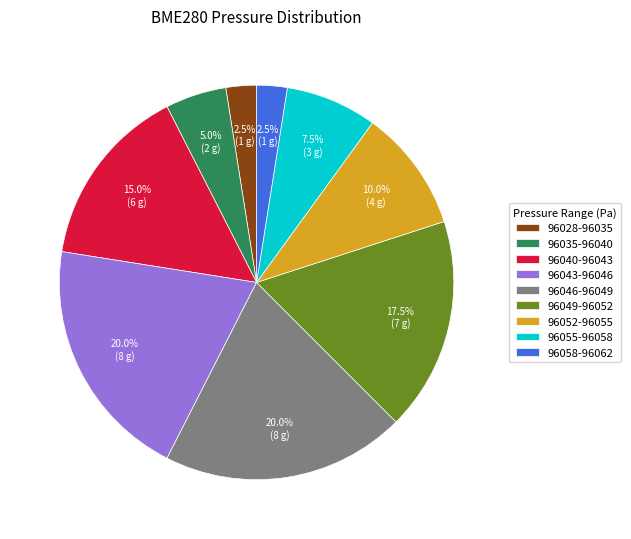

Is there any slice that represents more than half of the pie?

No